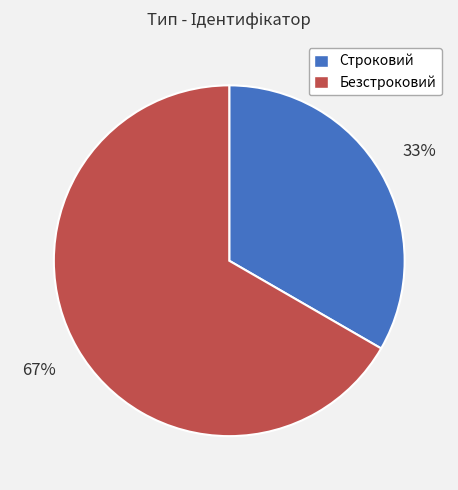

Does Безстроковий account for over 50% of the chart?

Yes